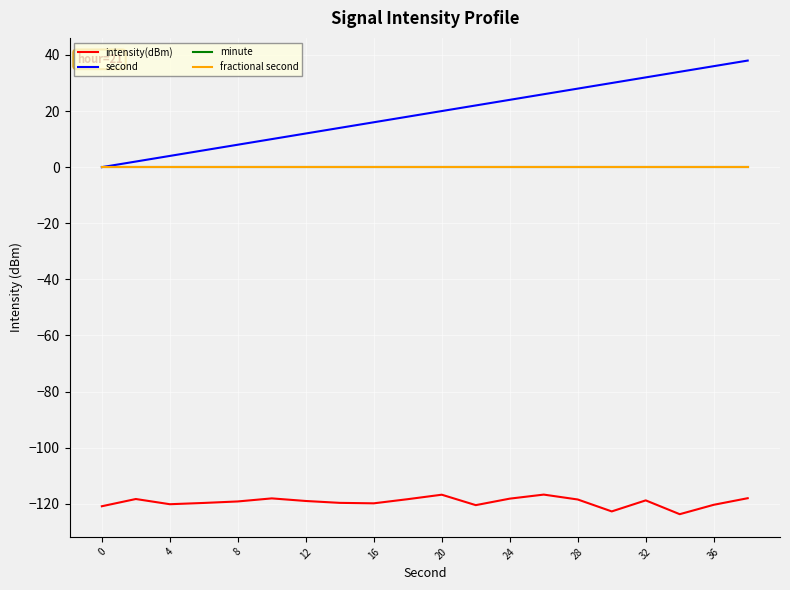

Does the chart display data point markers on the line(s)?

No